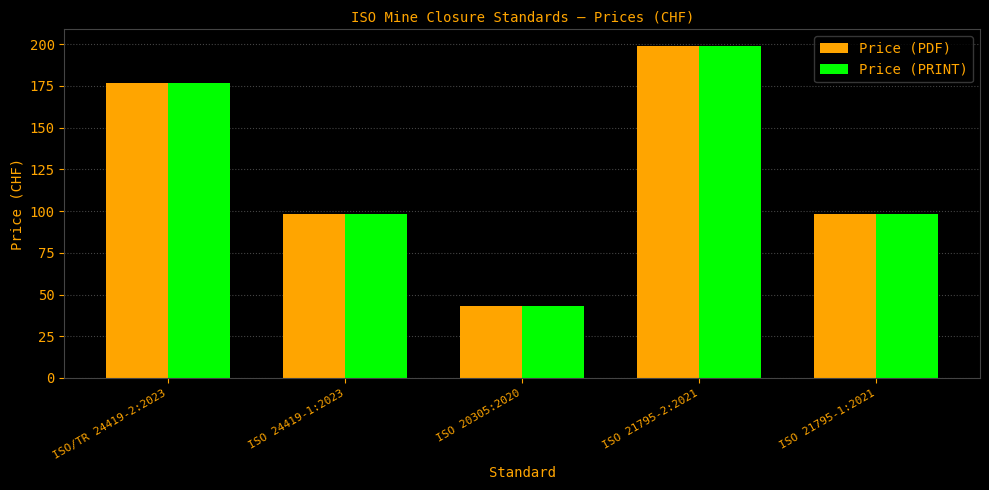

What is the sum of the Price (PDF) values at ISO 21795-2:2021 and ISO/TR 24419-2:2023?

376